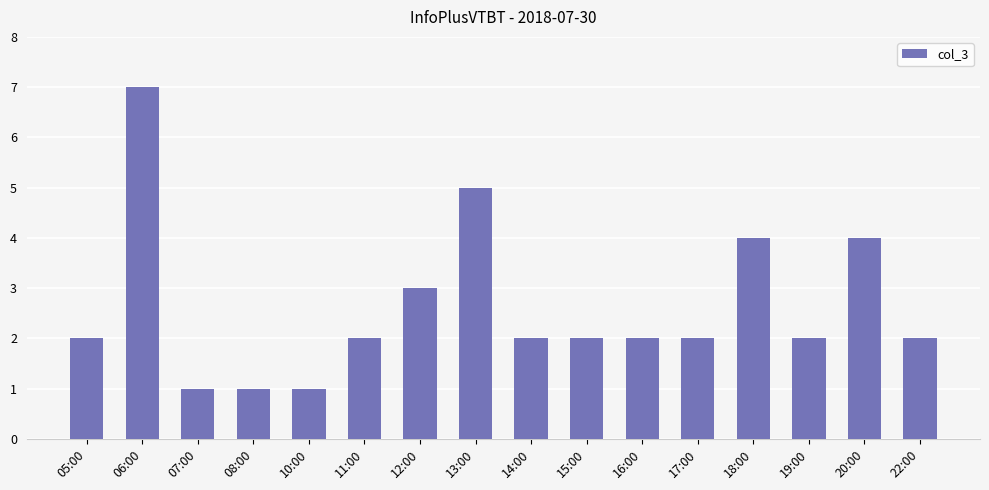

What is the value of the 13th bar from the left?

4